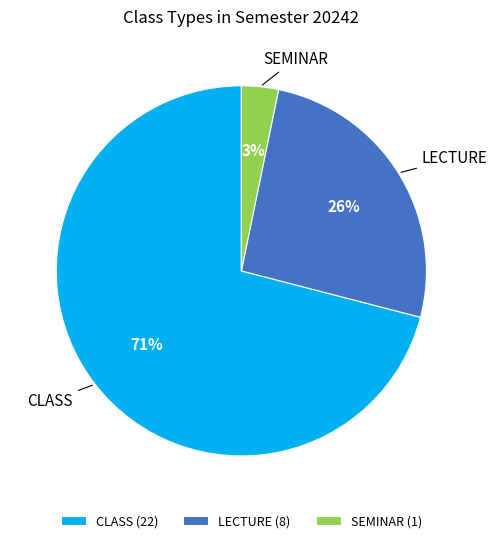

Is it true that LECTURE is 26% of the pie?

True